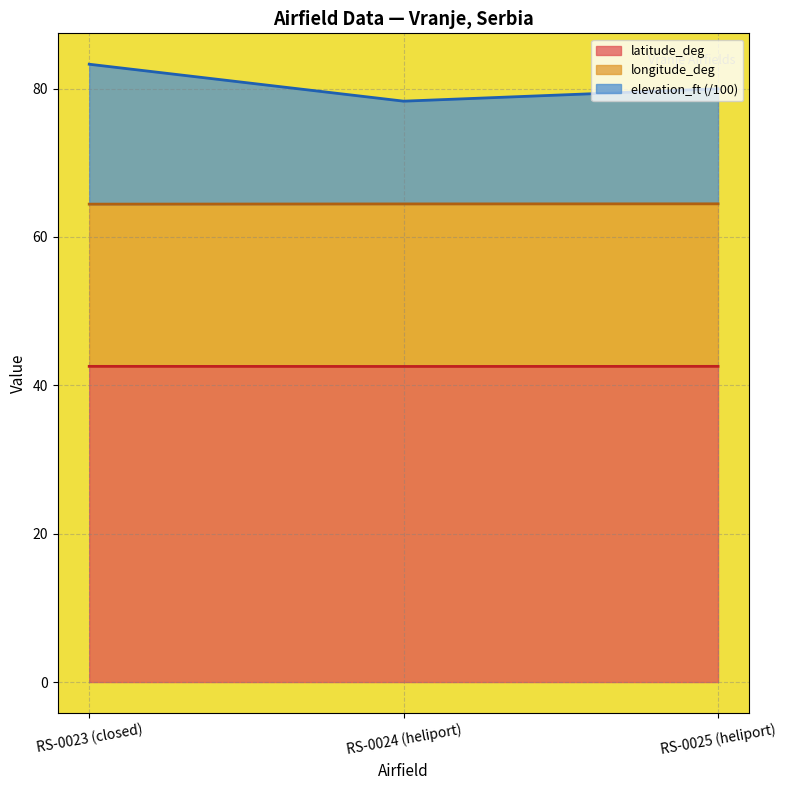

At which label is latitude_deg closest to 42?

RS-0024 (heliport)